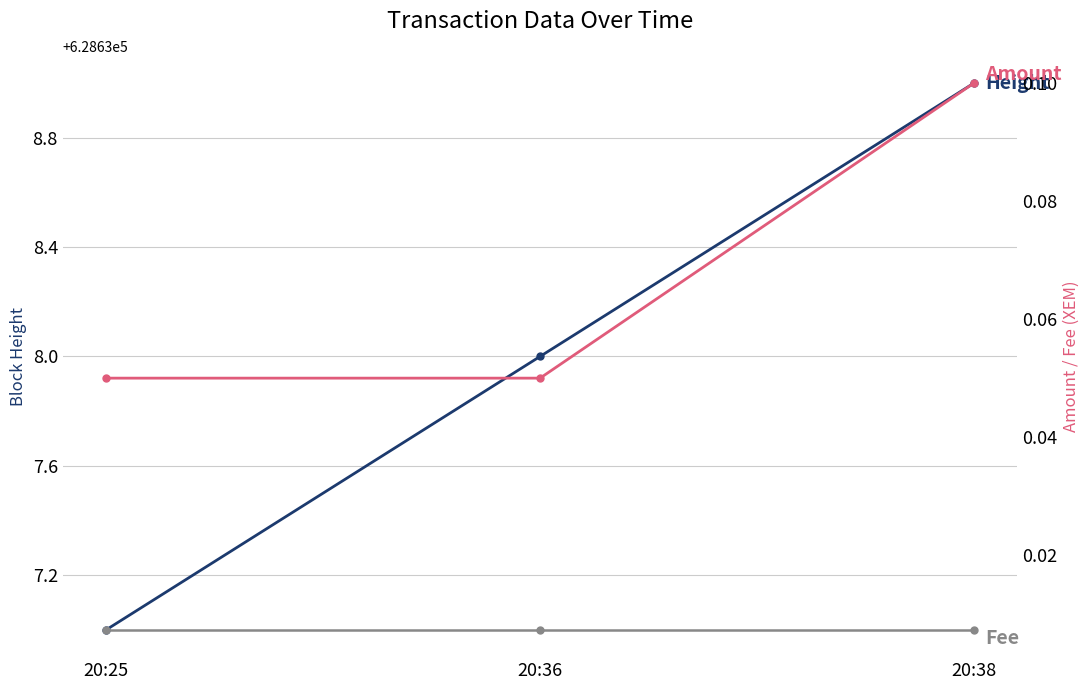

Reading right to left, what are all the values shown in this chart?

Height: 20:38=628639.0	20:36=628638.0	20:25=628637.0
Amount: 20:38=0.1	20:36=0.1	20:25=0.1
Fee: 20:38=0.0	20:36=0.0	20:25=0.0